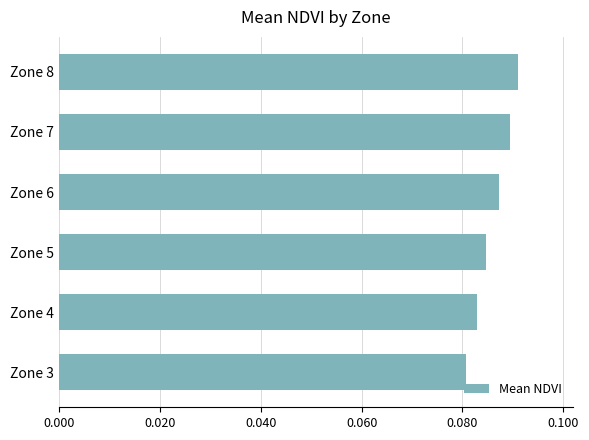

Rank the categories by value from highest to lowest.

Zone 8, Zone 7, Zone 6, Zone 5, Zone 4, Zone 3